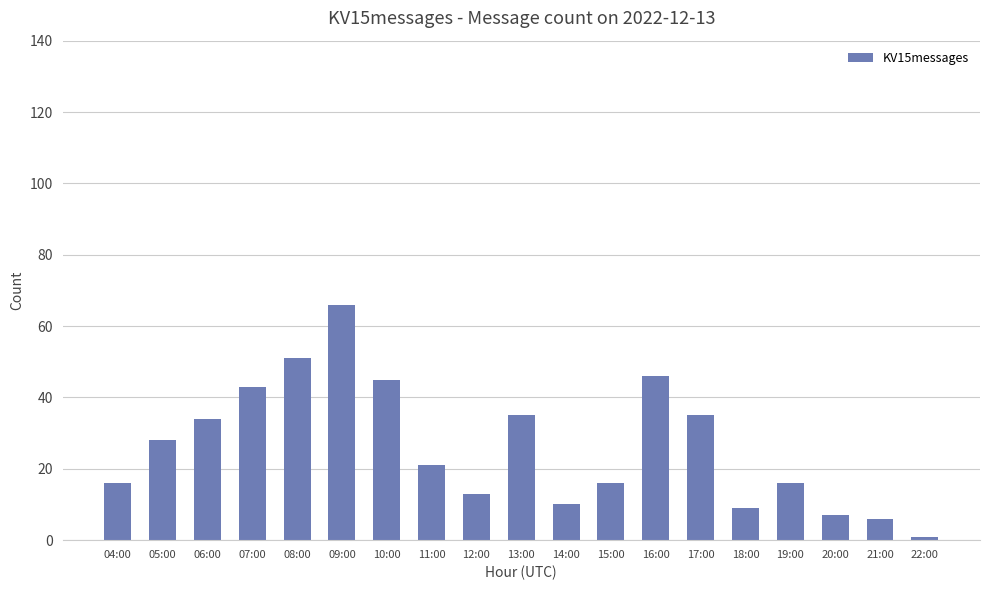

Reading left to right, what are all the values shown in this chart?

04:00=16	05:00=28	06:00=34	07:00=43	08:00=51	09:00=66	10:00=45	11:00=21	12:00=13	13:00=35	14:00=10	15:00=16	16:00=46	17:00=35	18:00=9	19:00=16	20:00=7	21:00=6	22:00=1